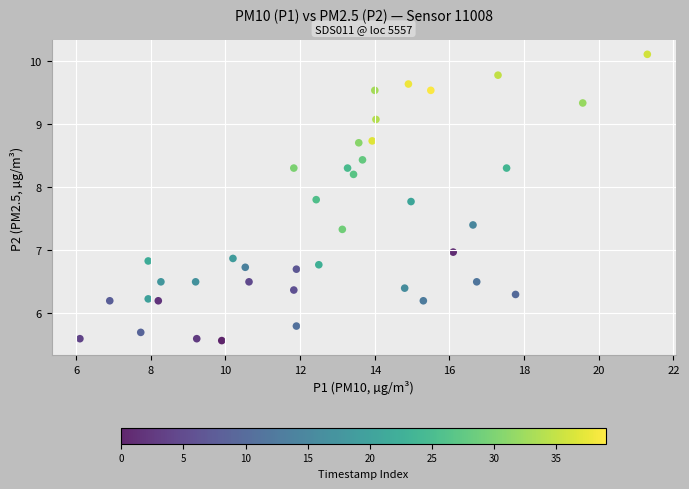

What is the range of X values (max minus min)?

15.2